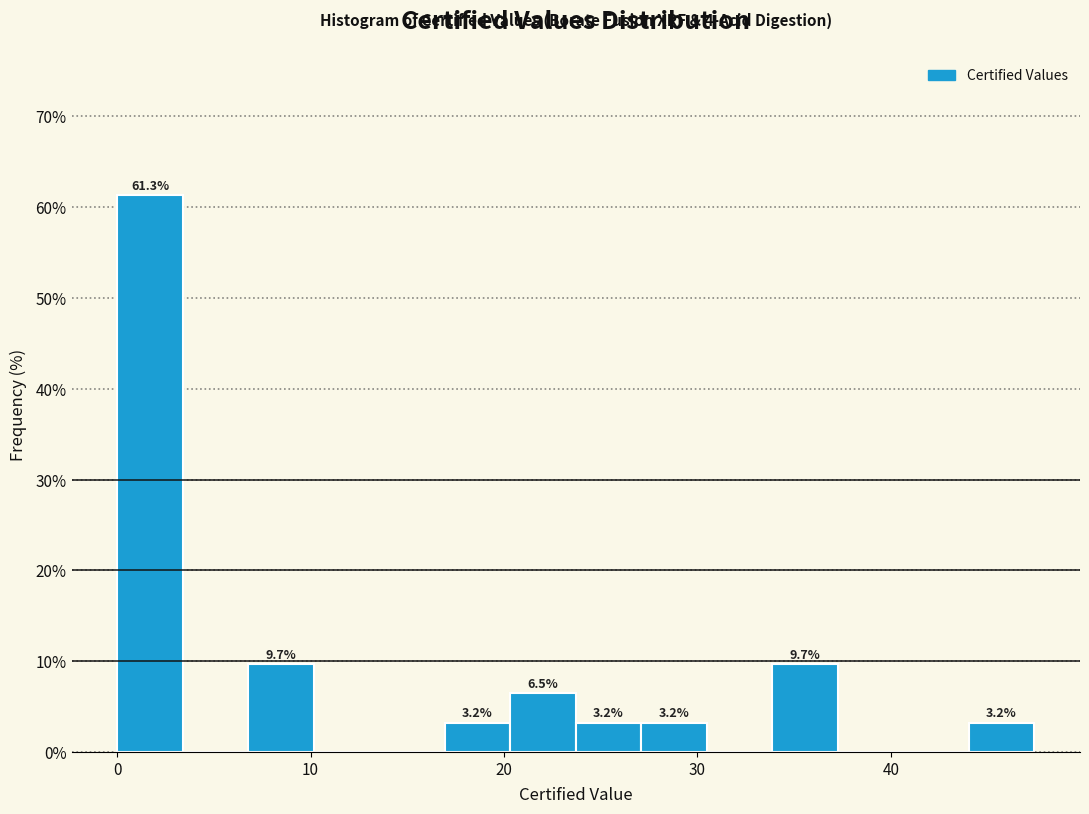

Read against the x-axis, roughly where is the centre of the tallest bar?

2